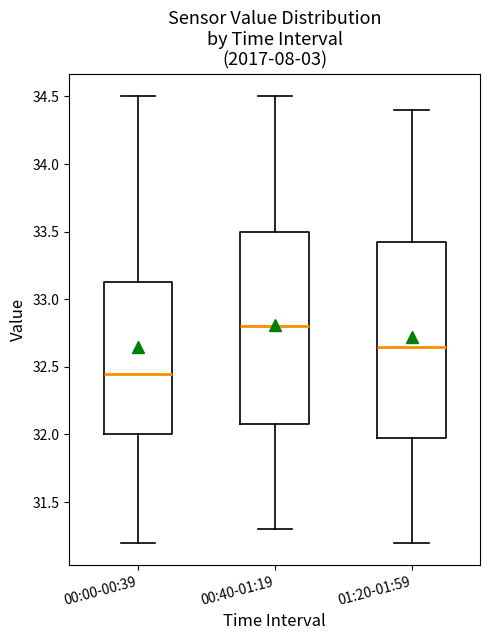

Which box's median line is the highest?

00:40-01:19